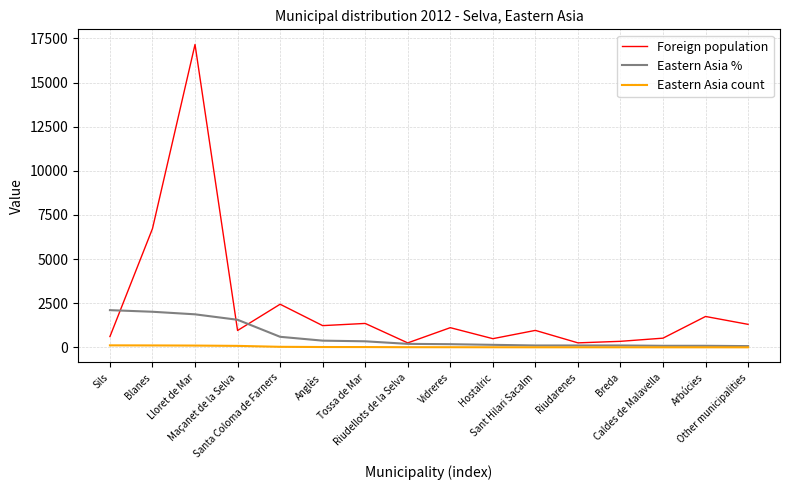

Count the number of data series in this chart.

3